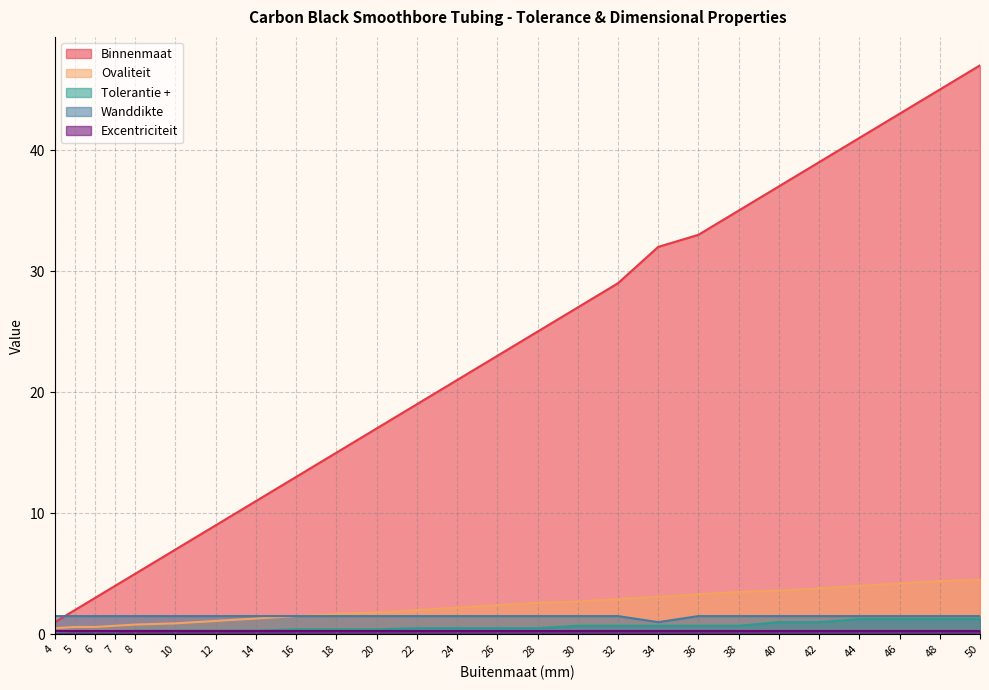

What is the spread (max minus min) of values at 32?

28.7